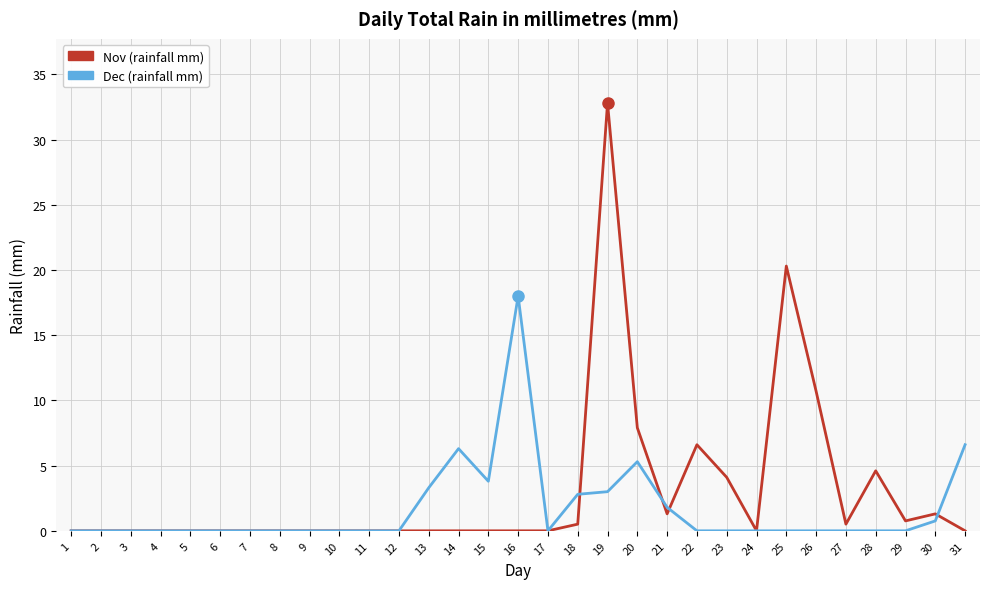

What is the total value across all series at 13?

3.3